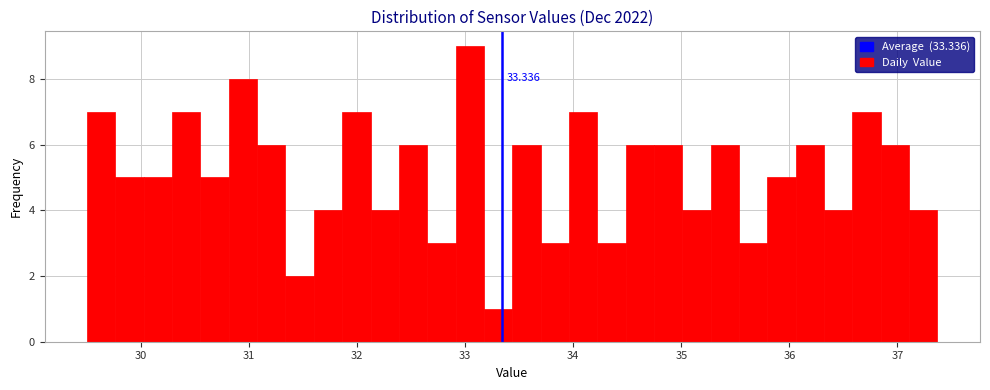

Read against the x-axis, roughly where is the centre of the tallest bar?

33.0